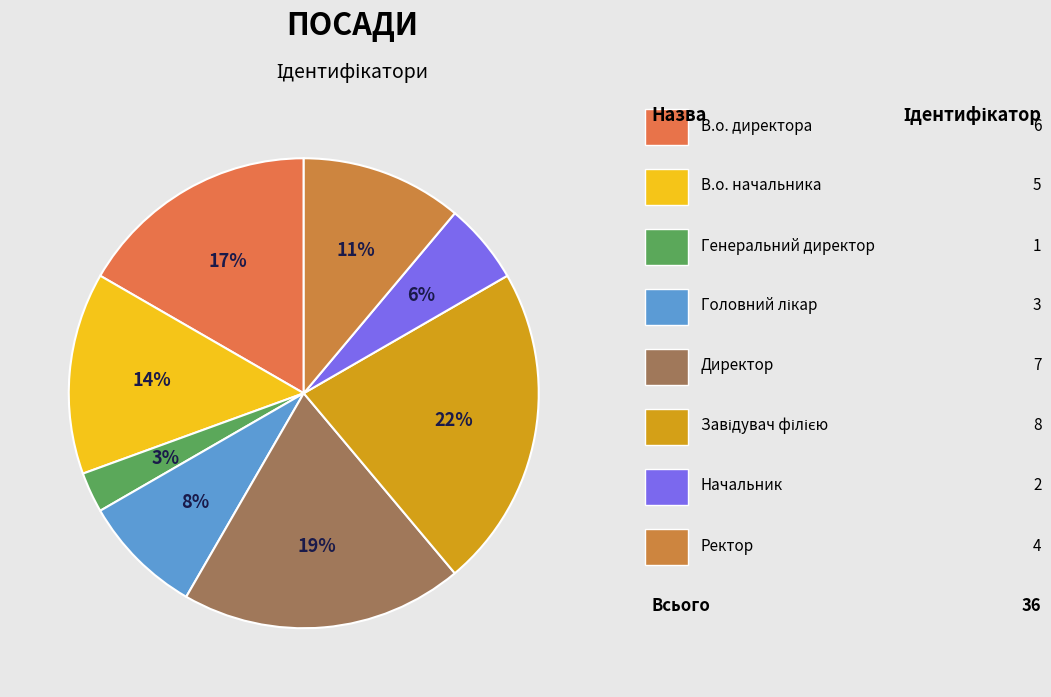

Which slice is the largest?

Завідувач філією